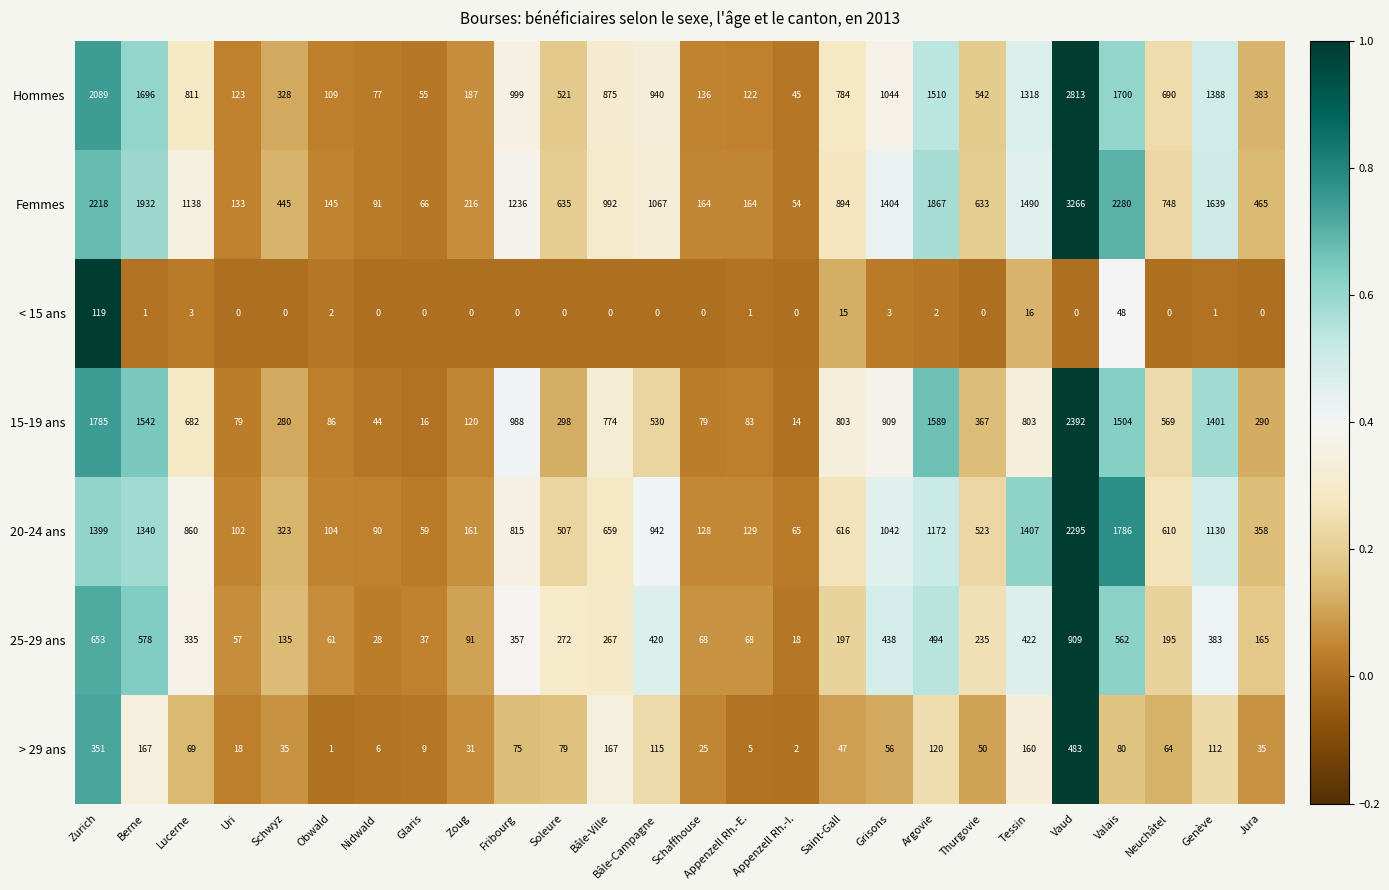

At which category does the chart reach its peak across all series?

Vaud